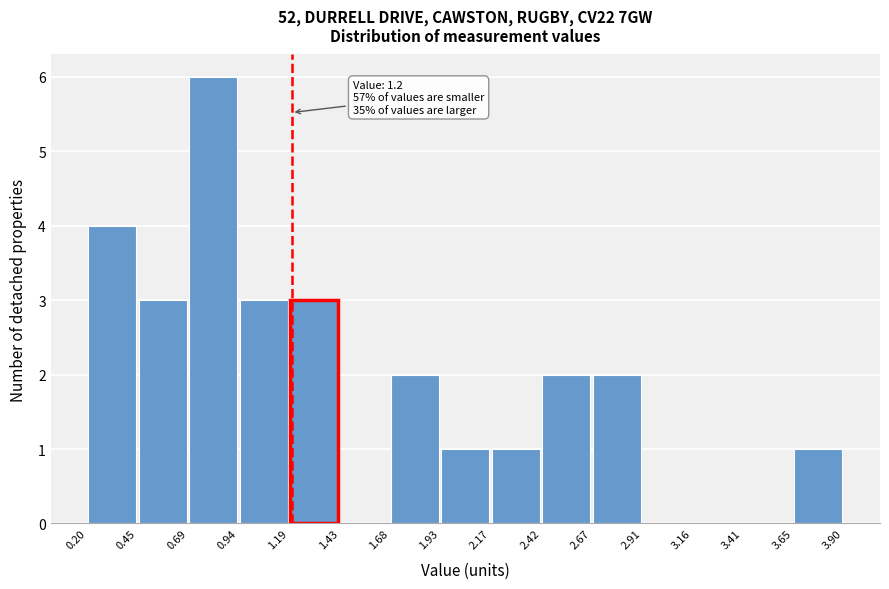

Over which range of the x-axis is the bar tallest?

0.69 to 0.94